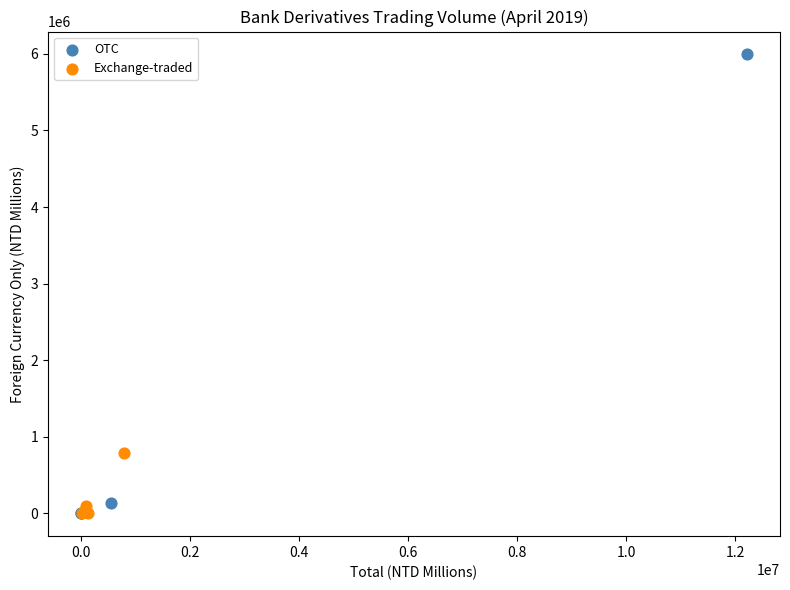

Which series contains the highest Y value?

OTC